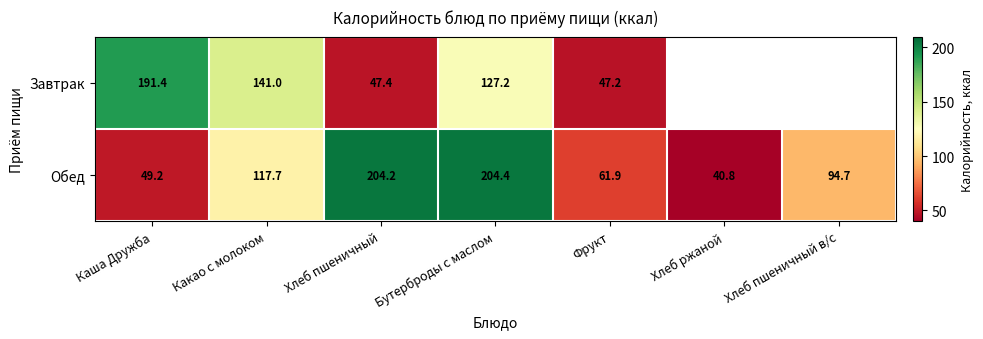

What is the total value across all series at Какао с молоком?

258.7